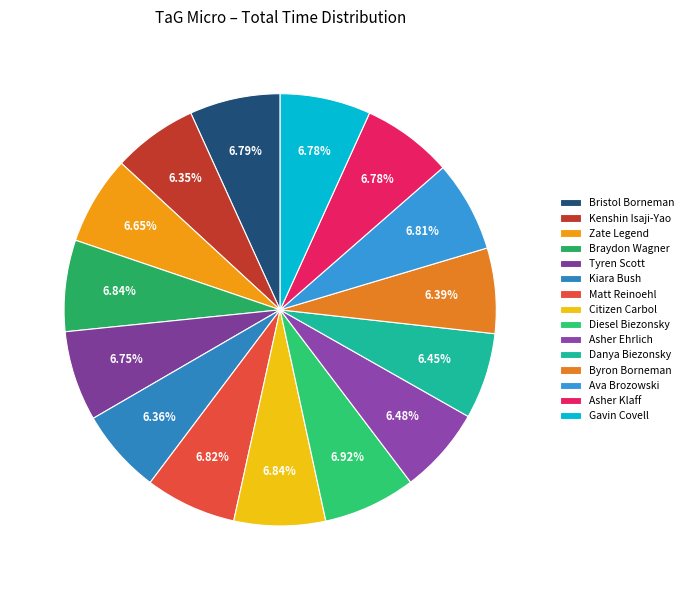

The Gavin Covell slice represents 7% of the pie. True or false?

True